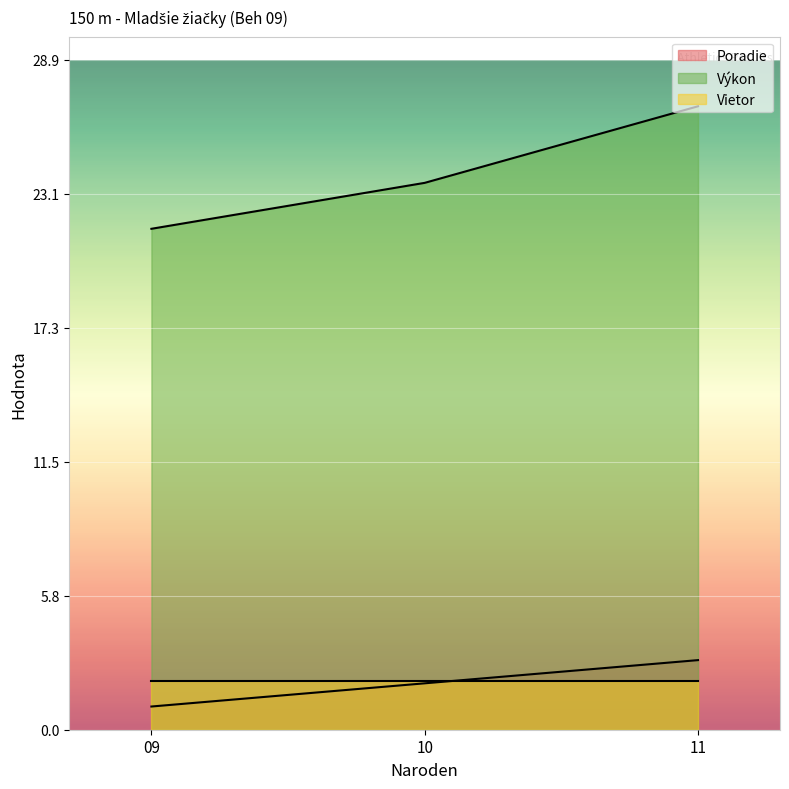

Read the Výkon value at 11.

26.9